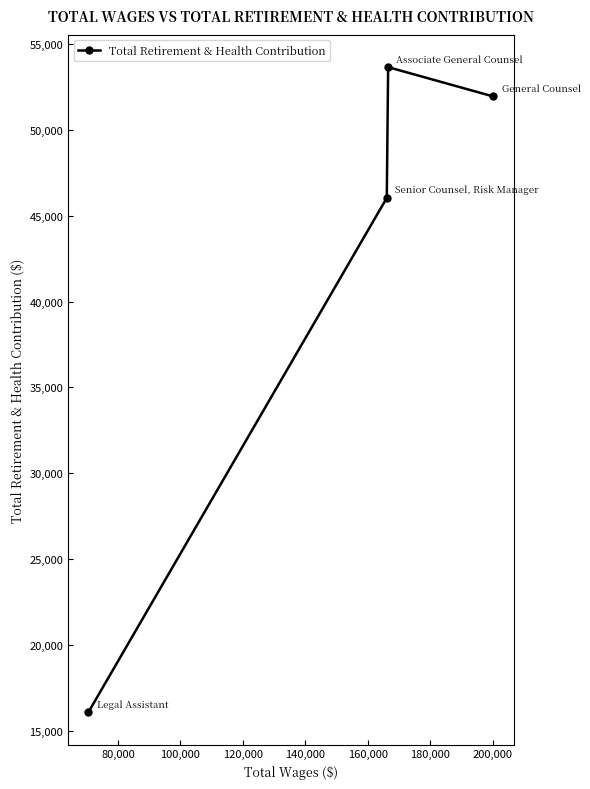

True or false: the data has more than 0 interior local peaks.

True